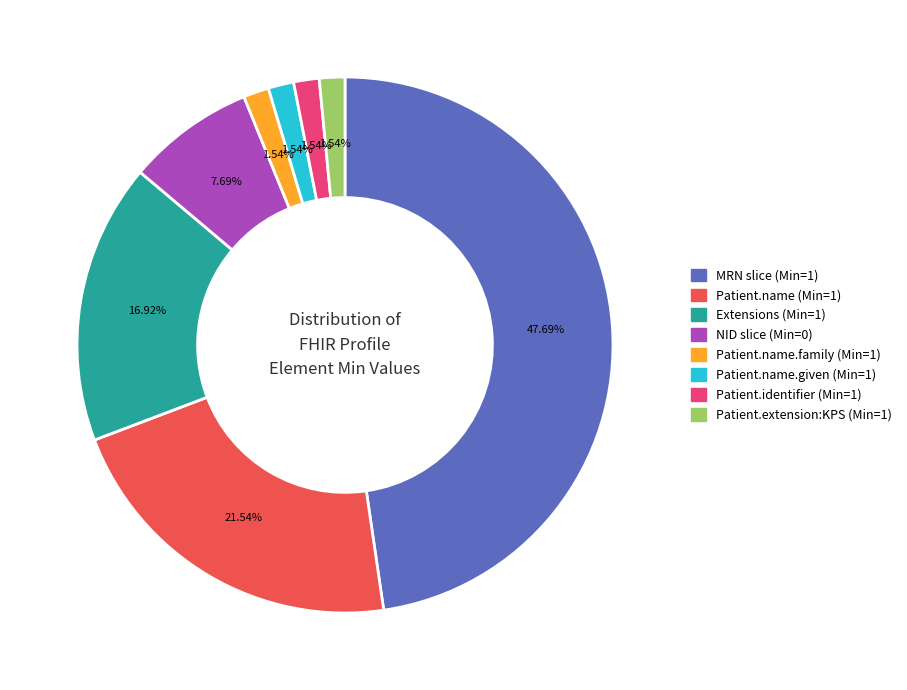

Is there any slice that represents more than half of the pie?

No